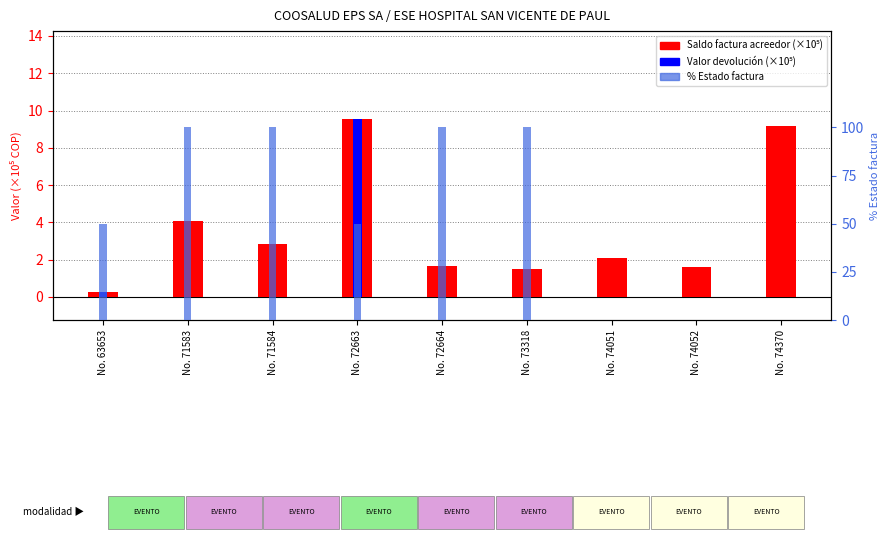

What is the difference between the second highest and minimum values in the % Estado factura series?

100.0